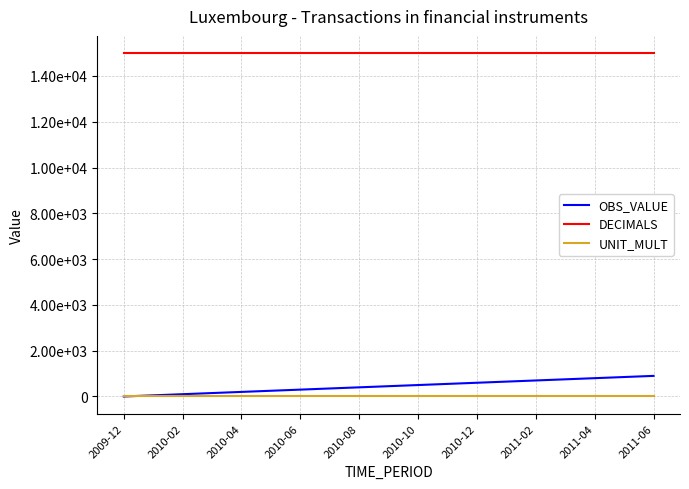

What is the sum of all DECIMALS values?

285000.0